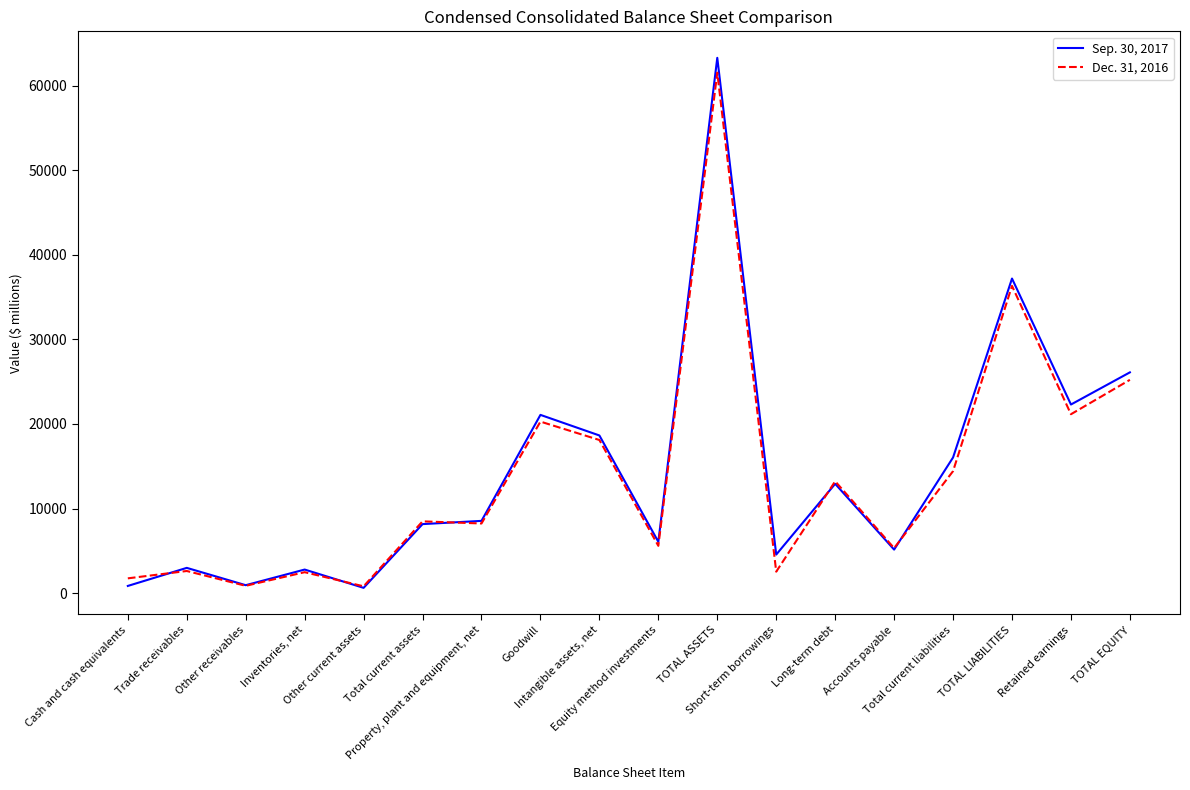

What is the smallest value displayed?

617